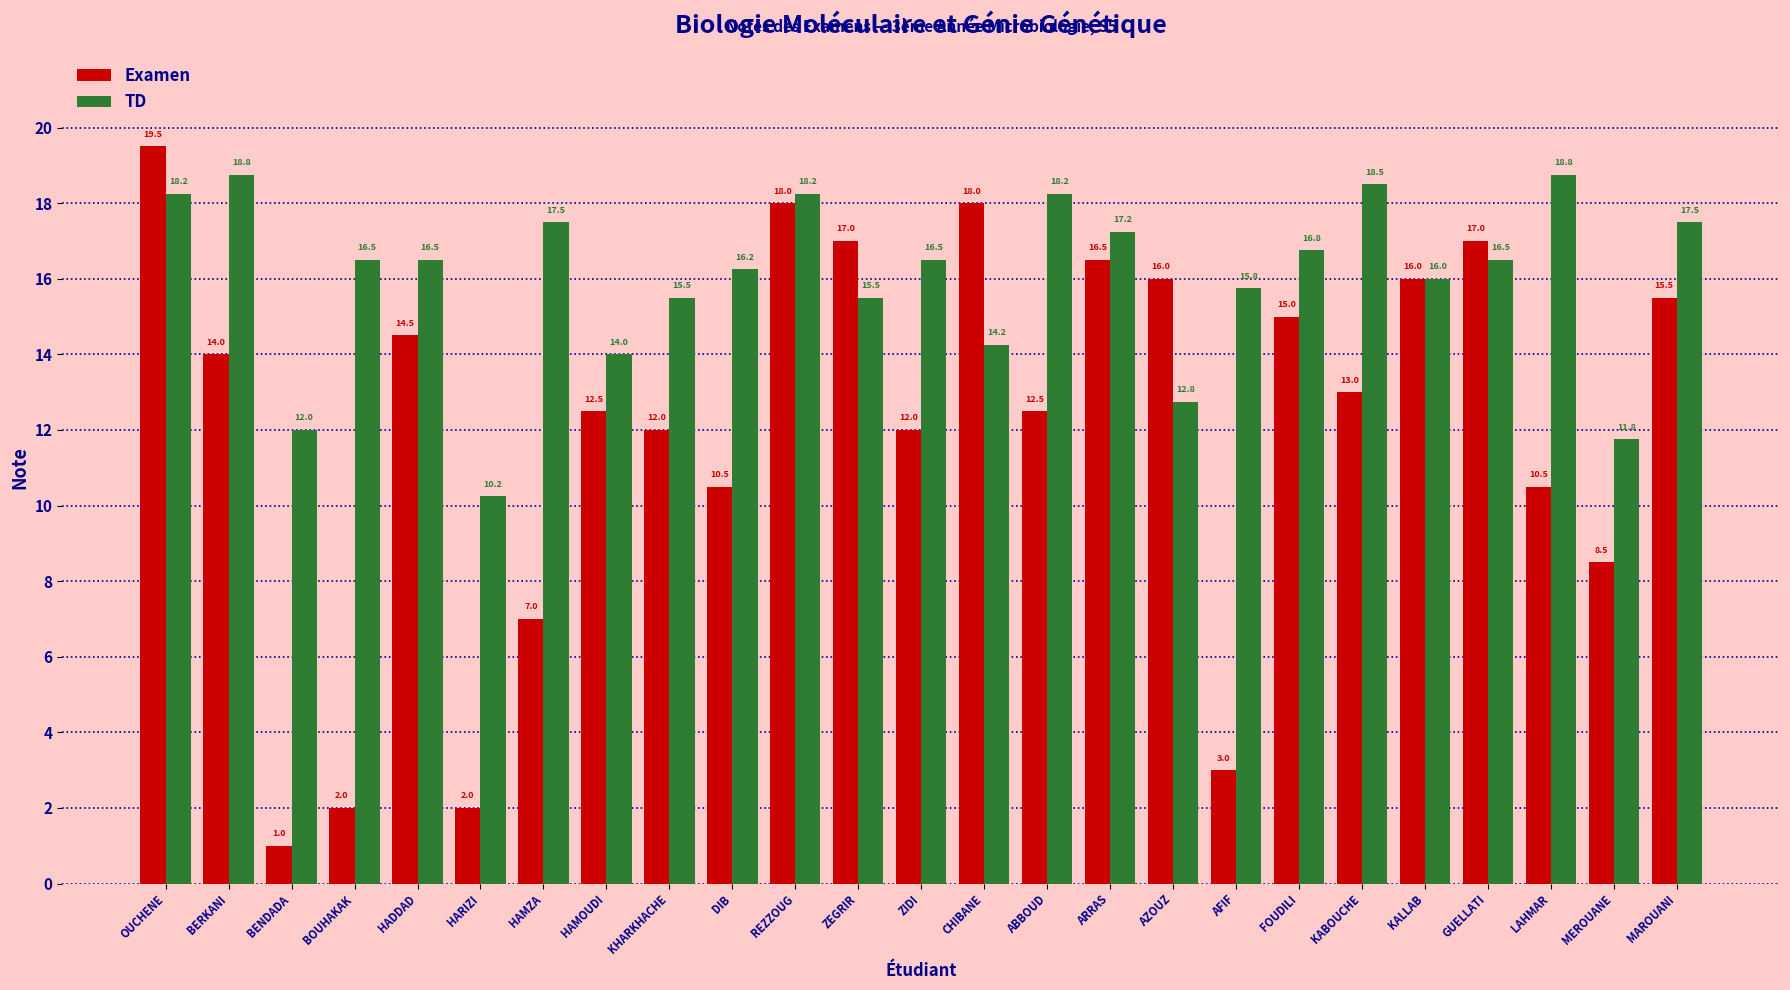

How many bars are there in each group?

2